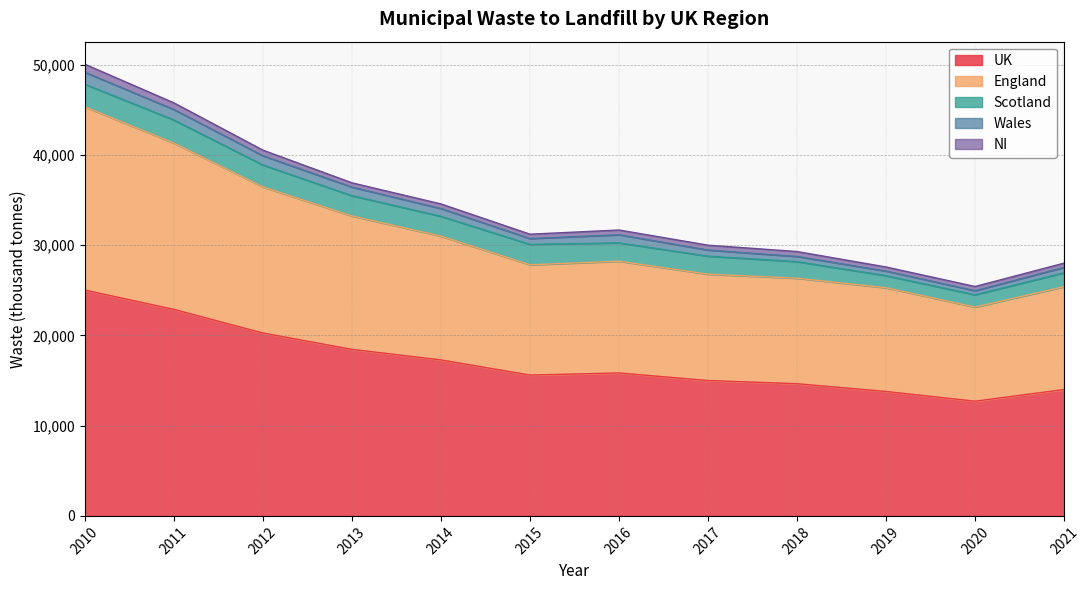

Which label corresponds to the largest value in the chart?

2010